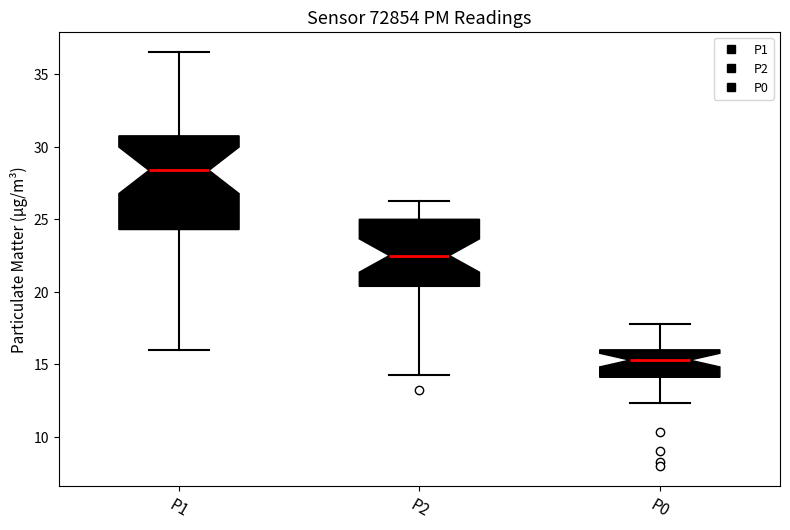

Comparing the boxes themselves (not the whiskers), which one is the tallest?

P1